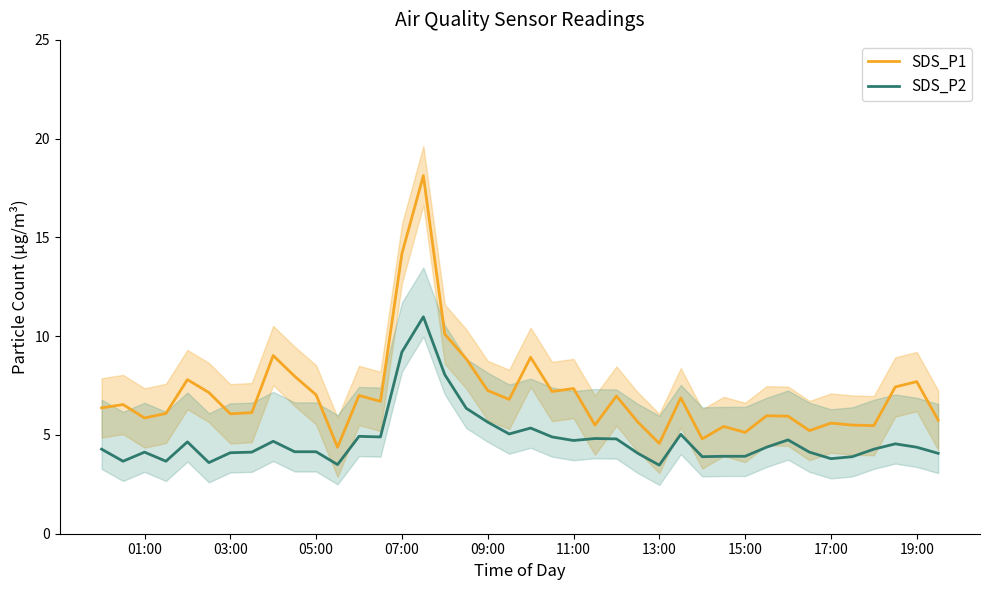

Count the number of categories in the chart.

40